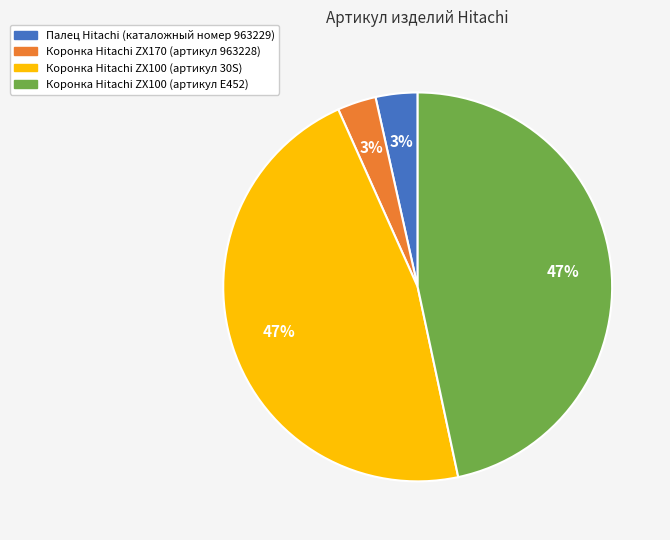

Combined, do Коронка Hitachi ZX100 (артикул 30S) and Коронка Hitachi ZX100 (артикул E452) account for over 50%?

Yes